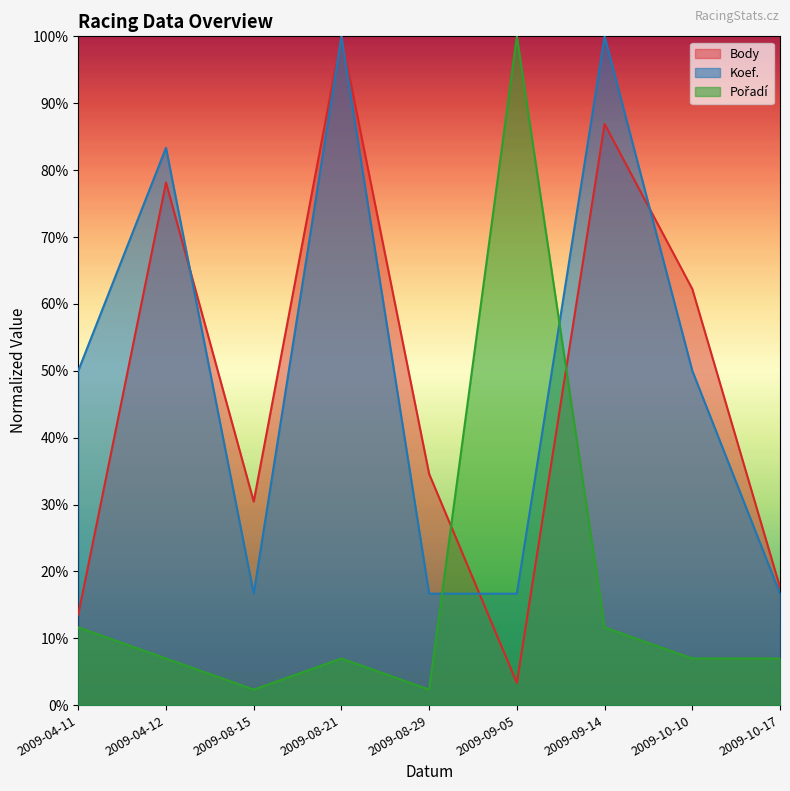

Between which two adjacent categories do Body and Pořadí first intersect?

2009-08-29 and 2009-09-05